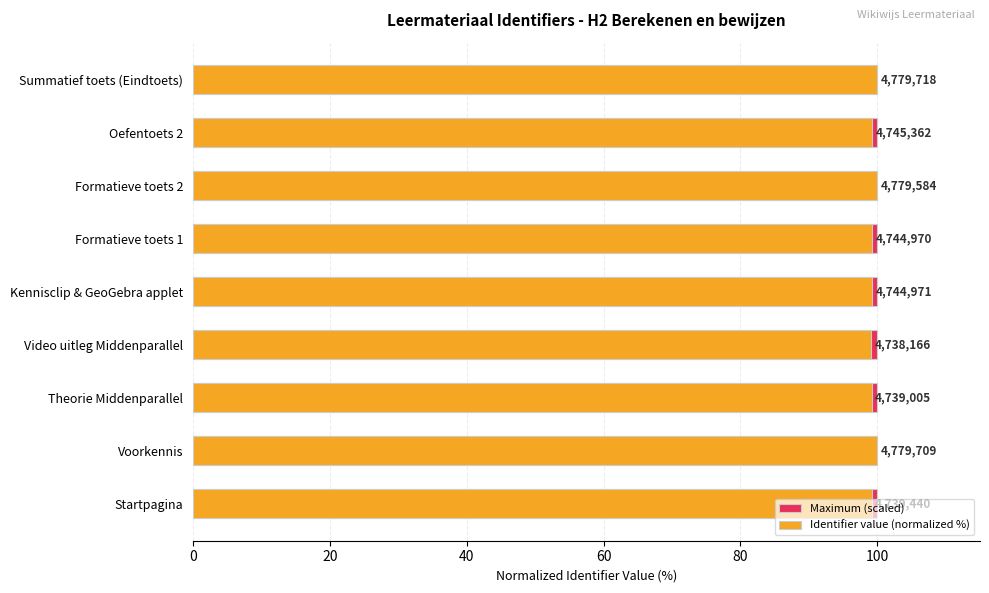

True or false: Identifier value (normalized %) has a value of 31.5 at Oefentoets 2.

False